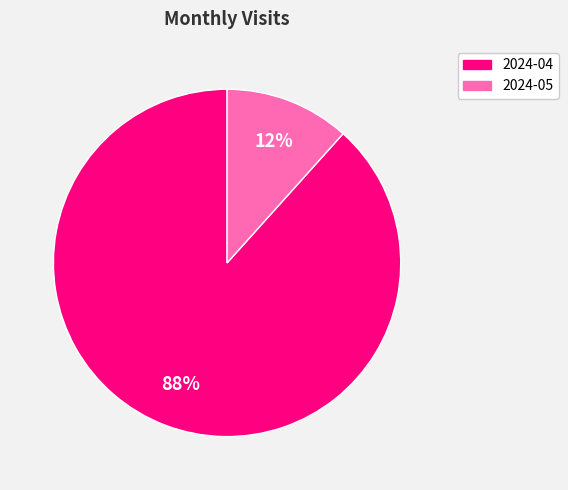

How many slices are in this pie chart?

2